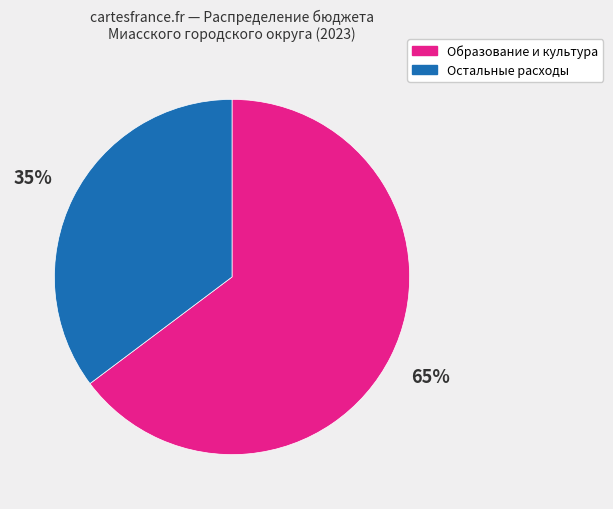

To the nearest percent, what is the average slice percentage?

50%